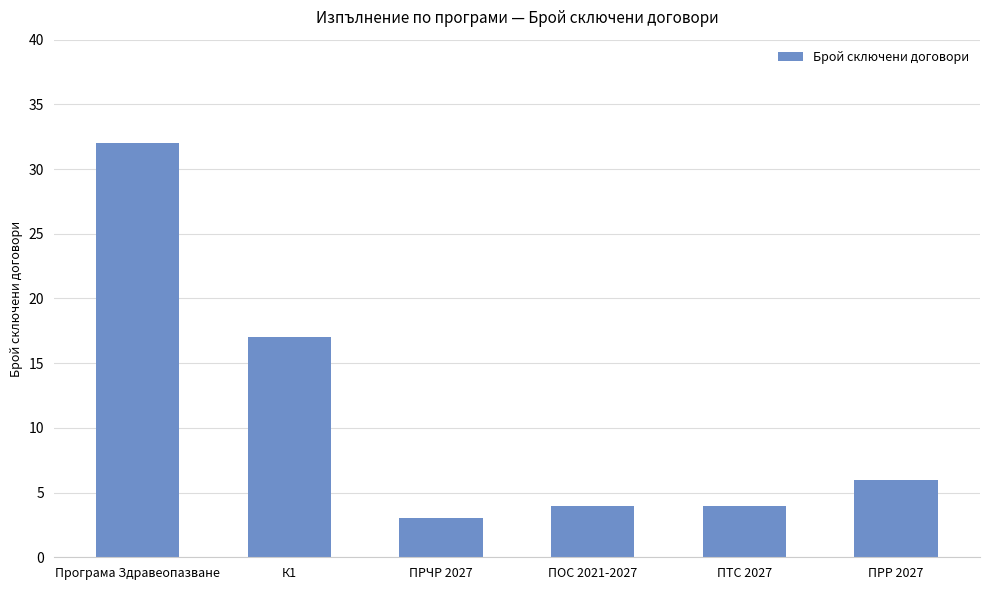

What is the difference between the maximum and minimum values?

29